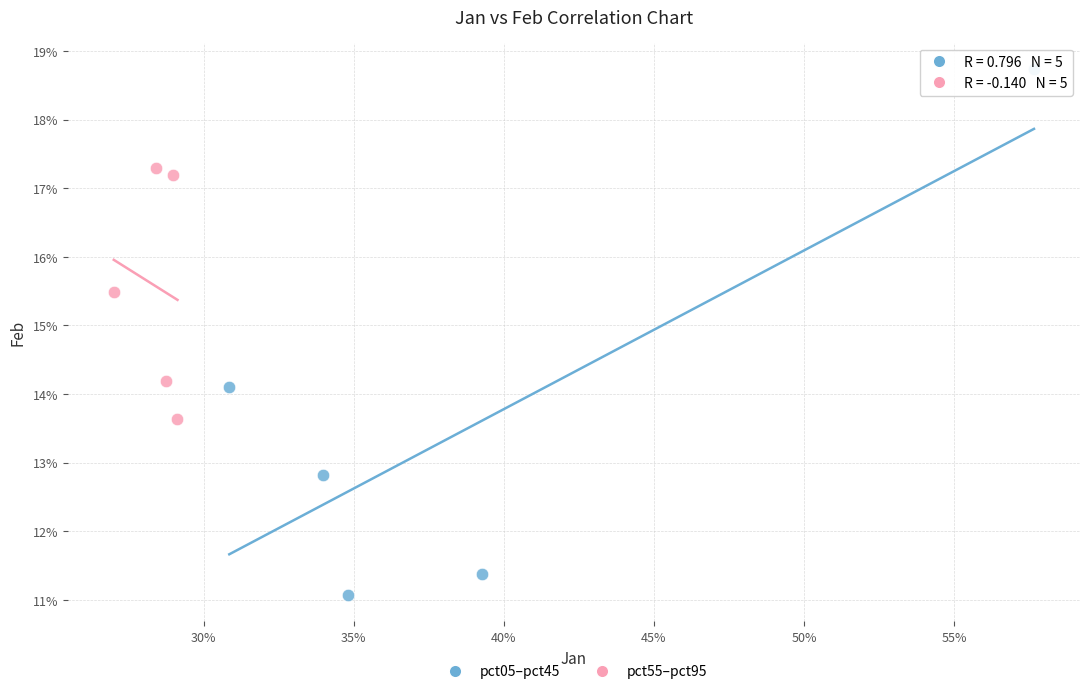

Which series reaches the minimum Y coordinate?

pct05–pct45